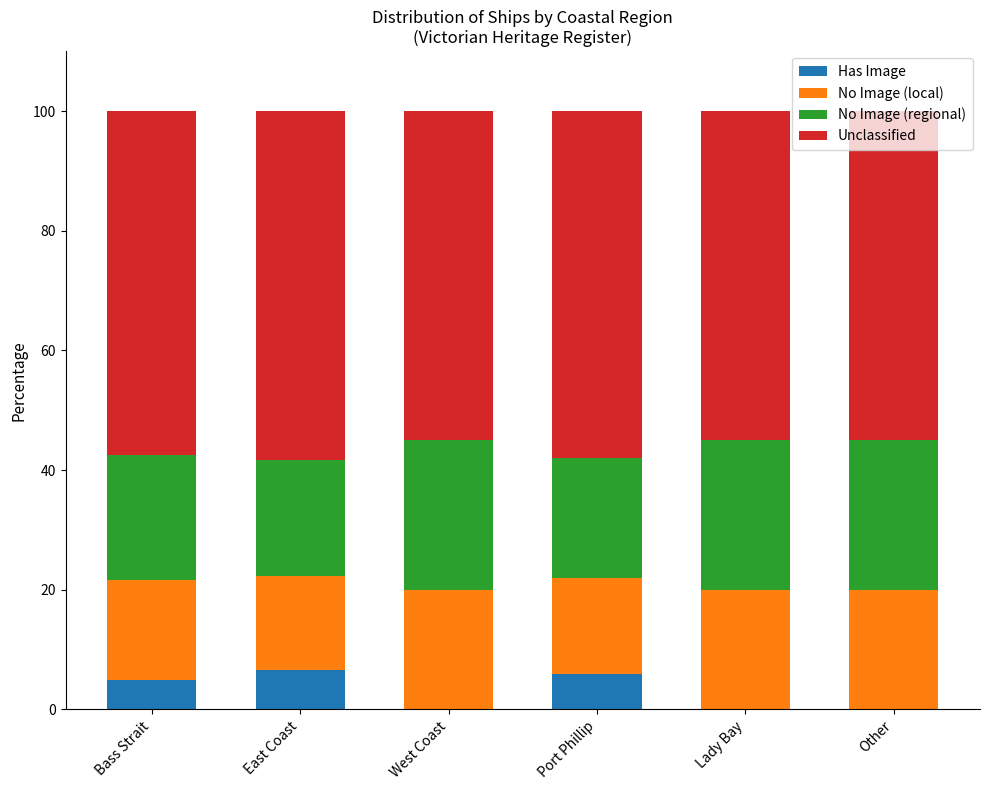

The Has Image series shows 4.6 at Lady Bay. True or false?

False